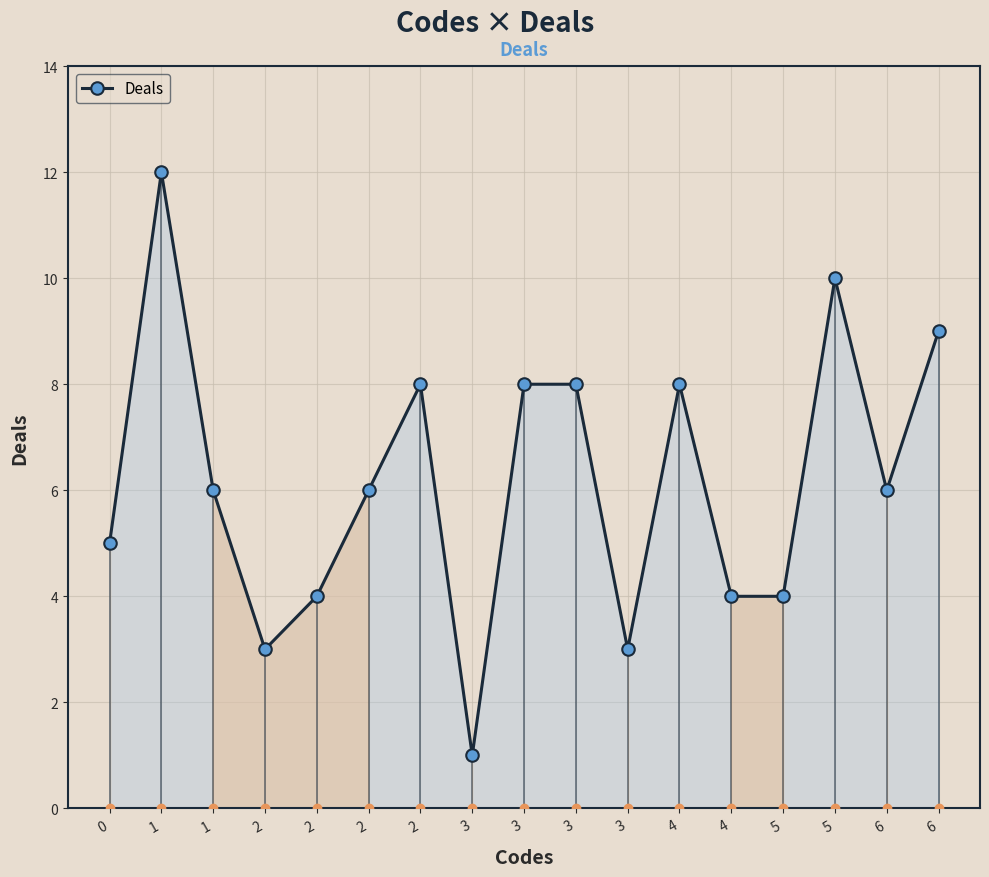

How many lines are shown in the chart?

1